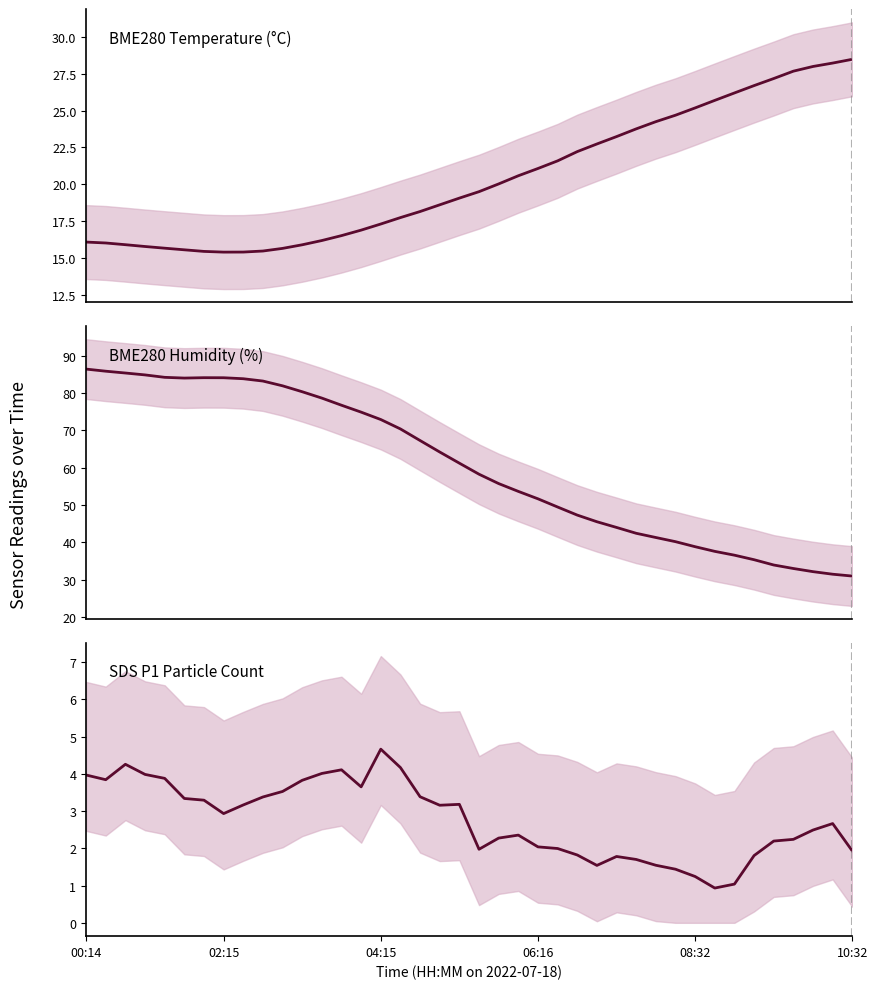

What is the sum of the BME280_humidity values at 37 and 20?

90.5